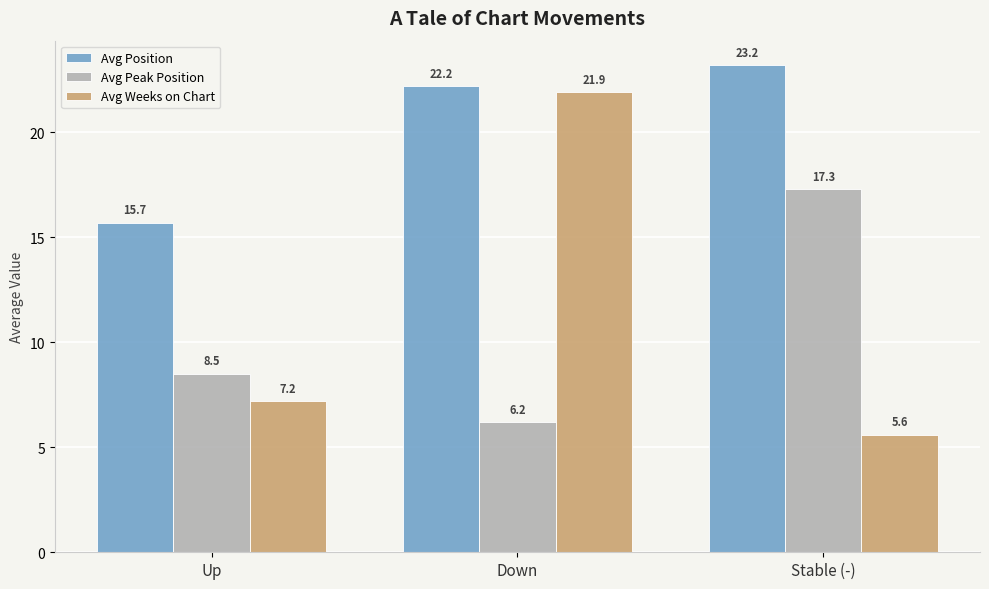

Between Up and Down, which series saw the biggest shift?

Avg Weeks on Chart